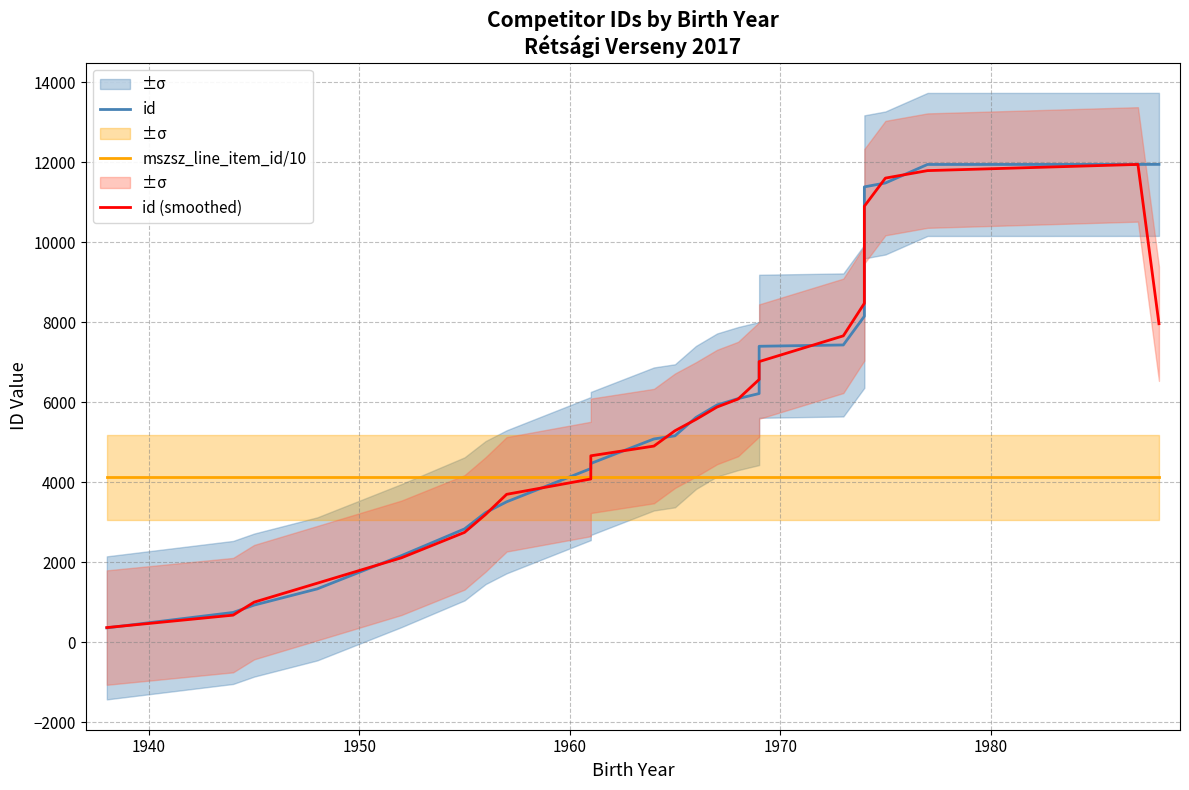

True or false: mszsz_line_item_id/10 and id (smoothed) cross at least once.

True